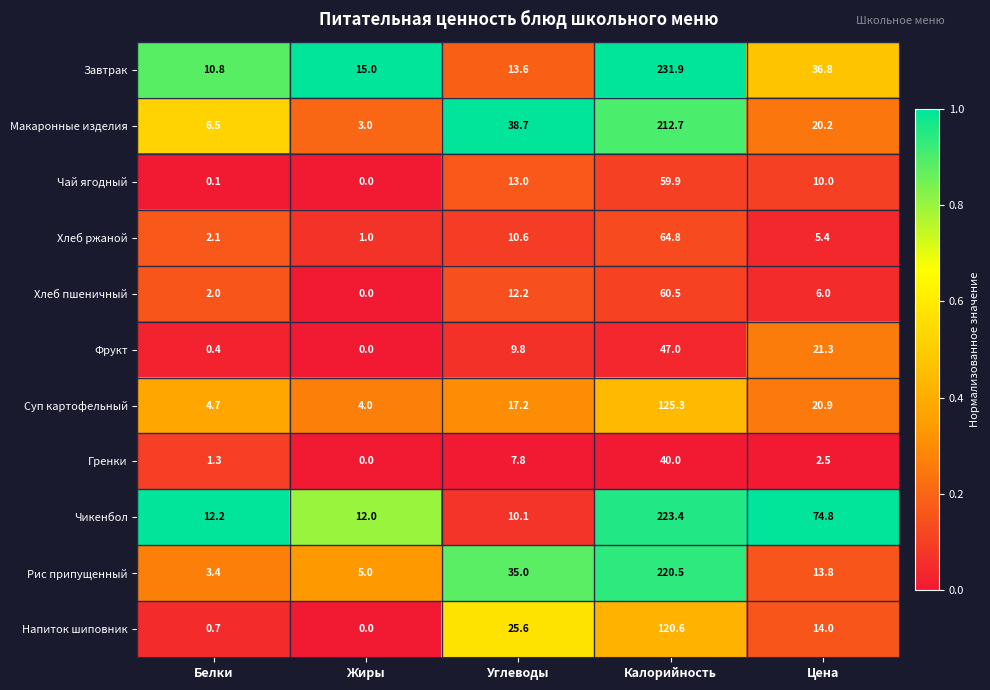

At which category does the chart reach its peak across all series?

Калорийность